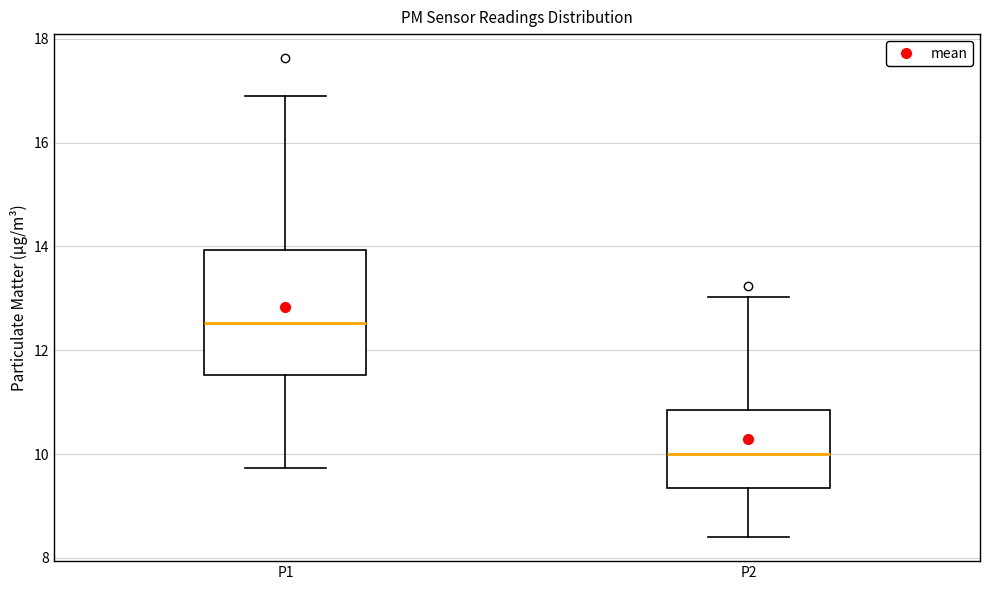

Where does the median line of the box for P1 sit on the y-axis? The values are not printed on the chart, so give them approximately, as read against the axis.

12.6